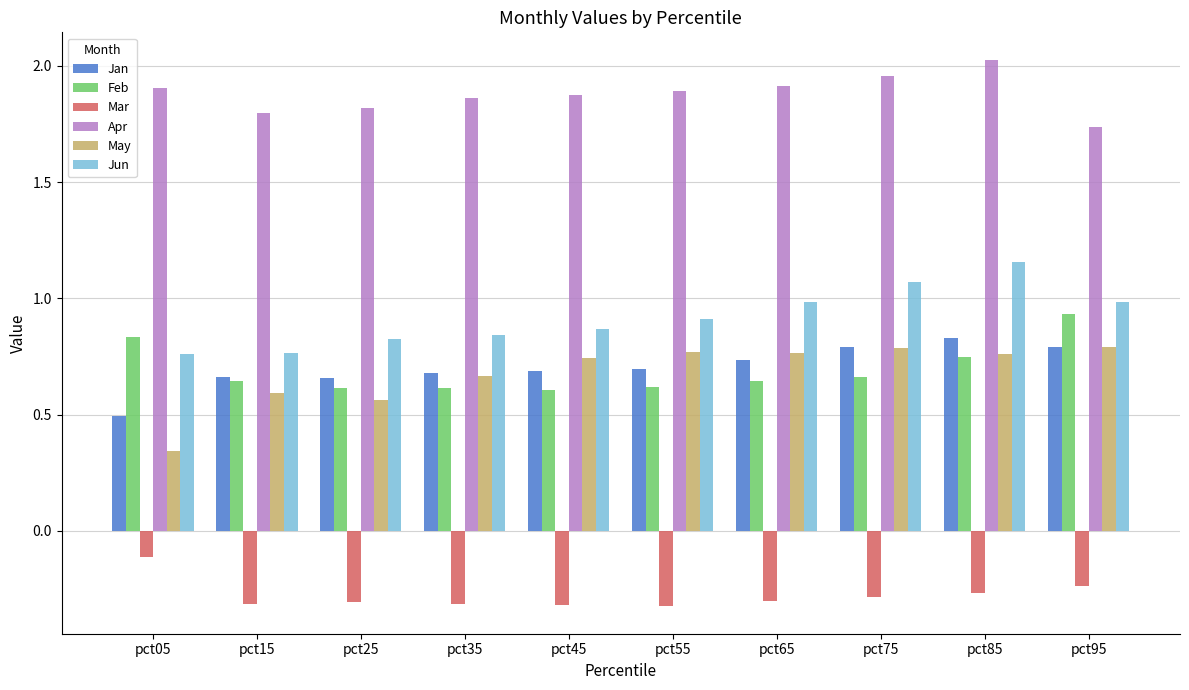

What is the value of the Apr bar at the 2nd from the left?

1.8